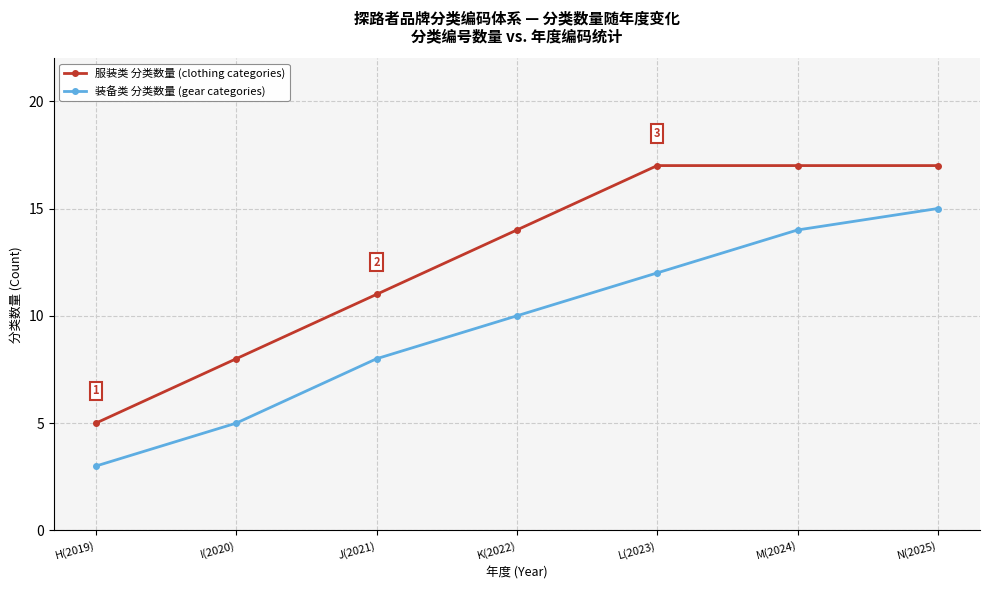

At which category is the sum across all series the highest?

N(2025)